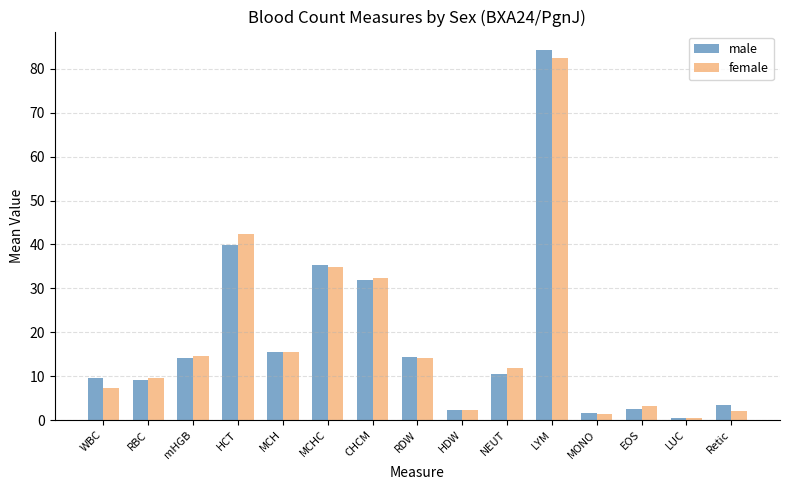

What is the value of the female bar at the 7th from the left?

32.3